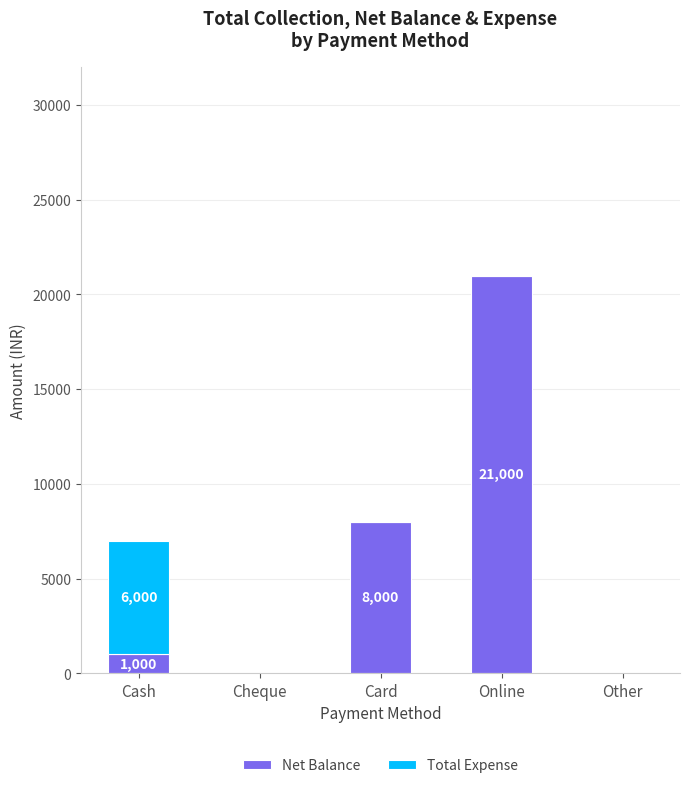

Count the number of categories in the chart.

5